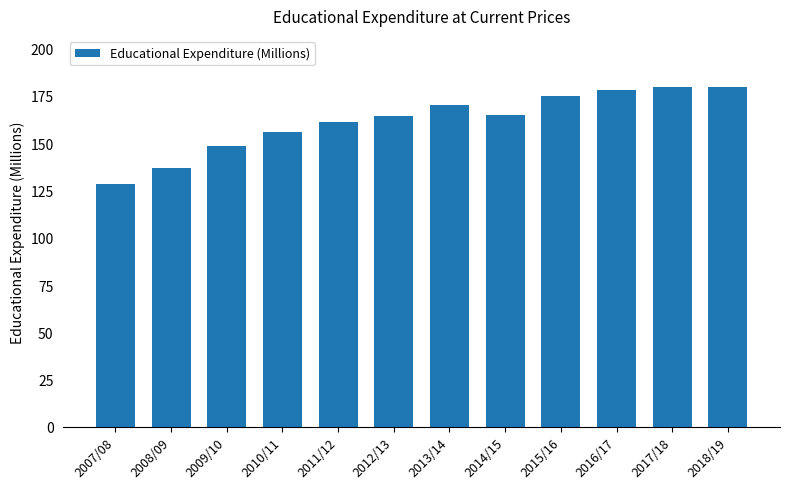

What value does the data have at 2008/09?

137.1